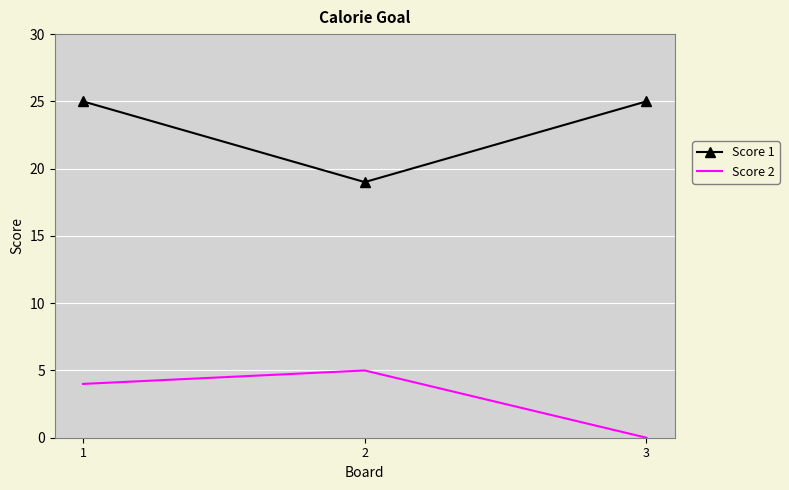

What is the difference between the Score 1 values at 2 and 3?

6